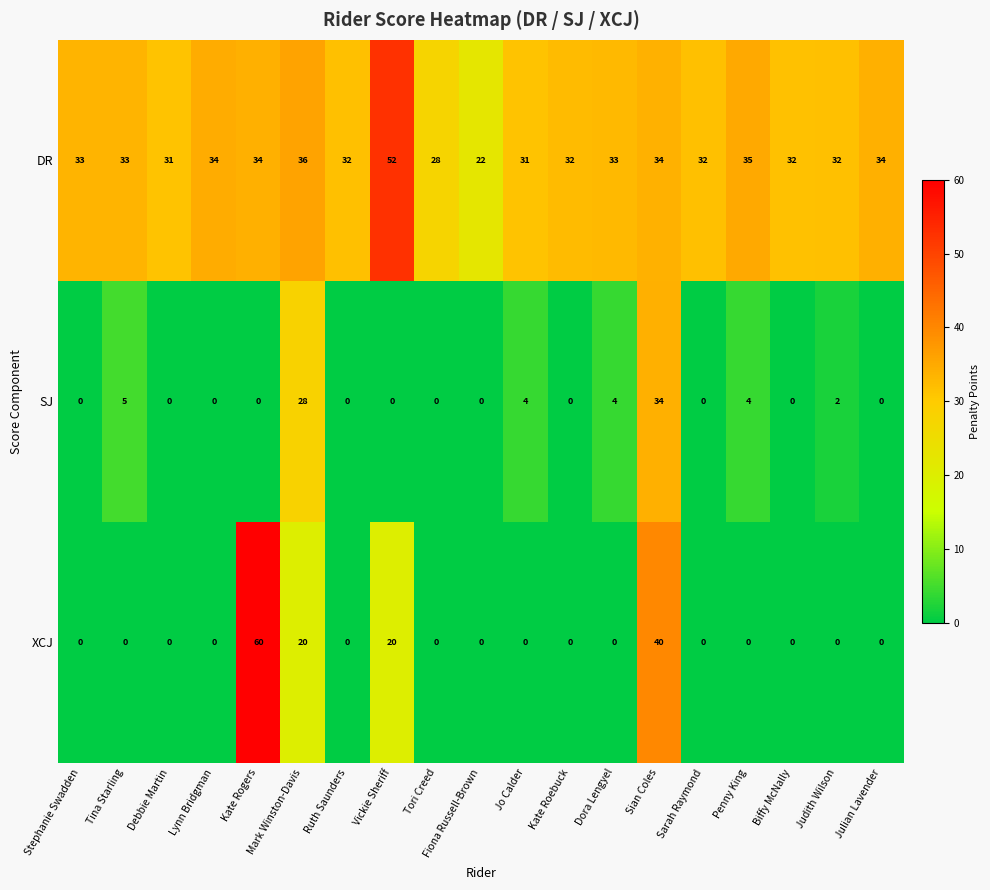

What is the highest value of the DR series?

52